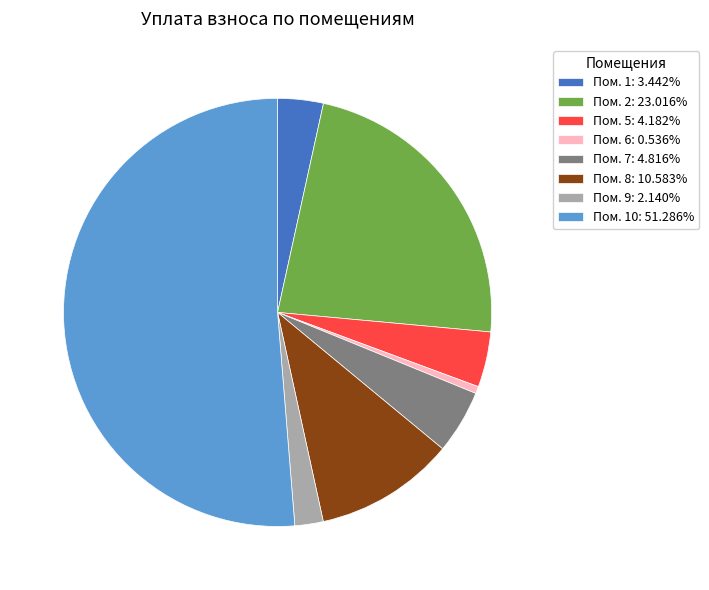

Approximately how many times larger is the value at Пом. 9: 2.140% compared to Пом. 1: 3.442%?

0.6